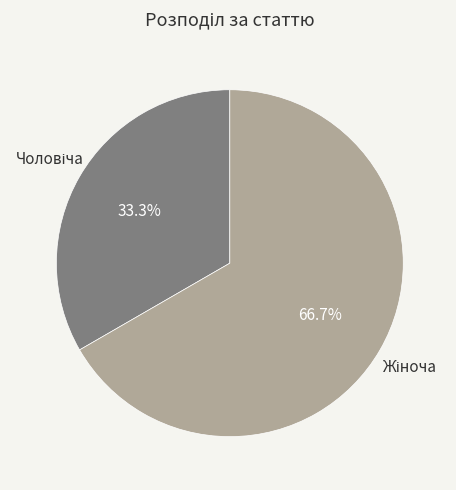

Is there any slice that represents more than half of the pie?

Yes